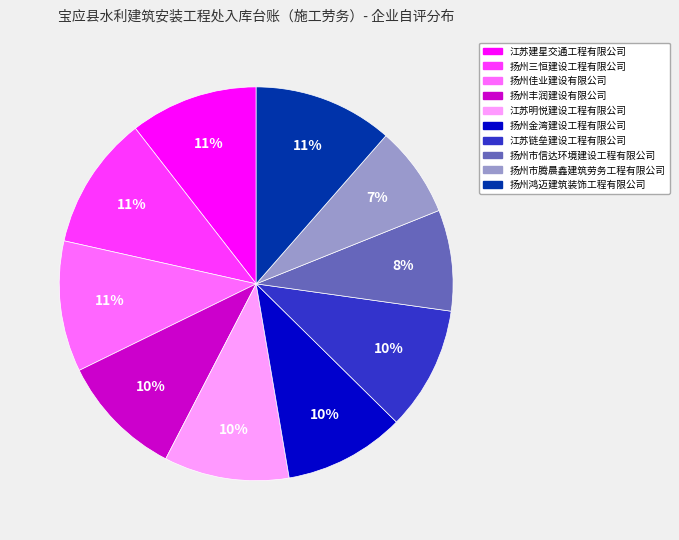

Is it true that 扬州三恒建设工程有限公司 is 11% of the pie?

True